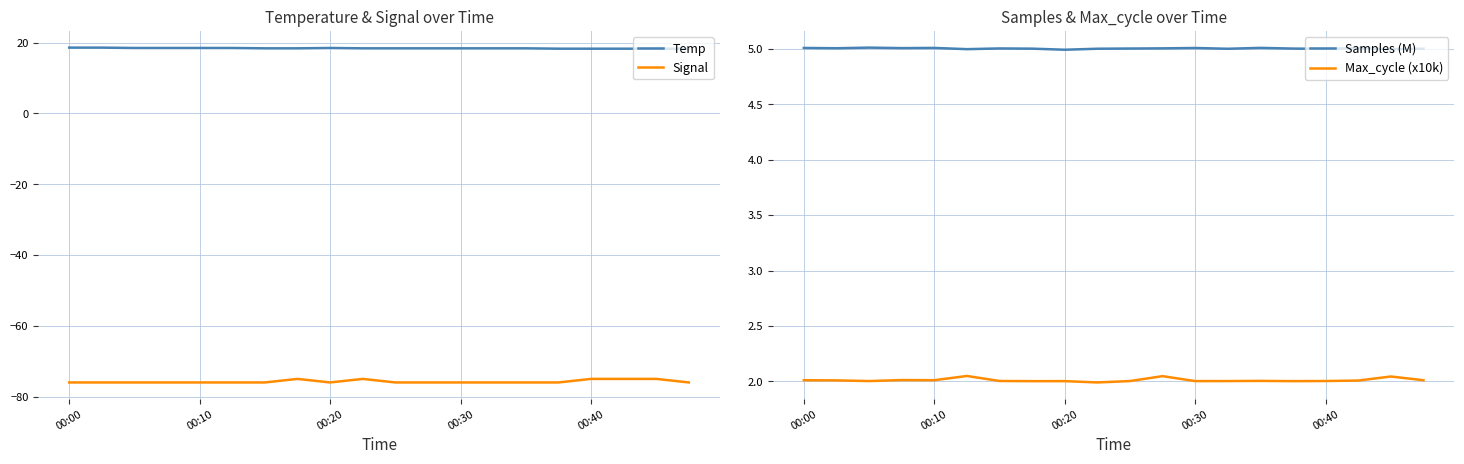

How many interior local peaks does the Max_cycle (x10k) series have?

6